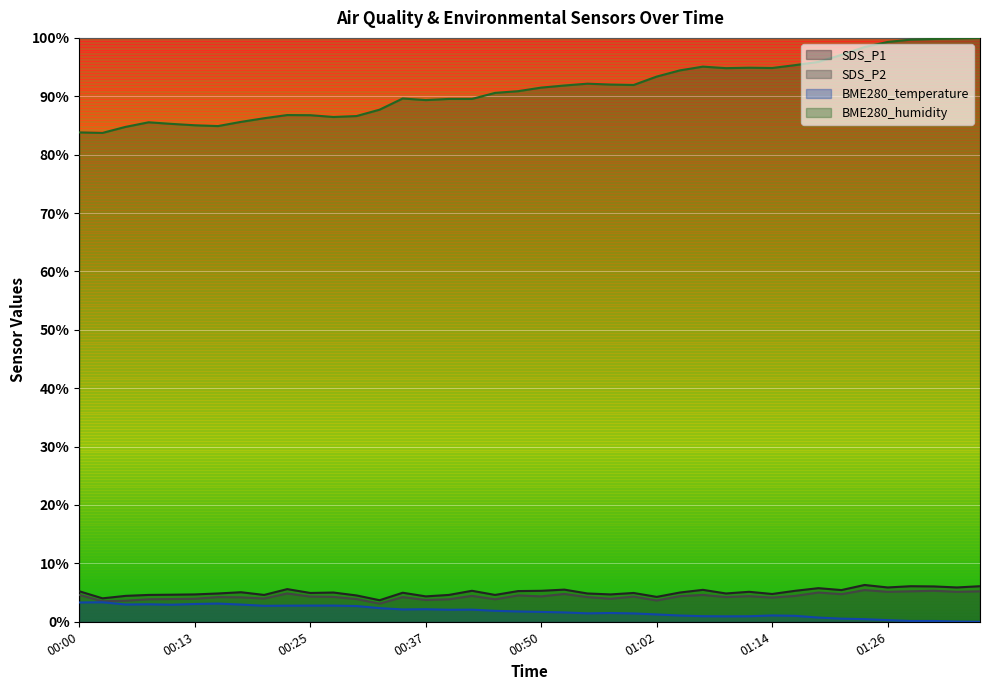

What is the difference between the maximum and second lowest values in the BME280_temperature series?

3.3